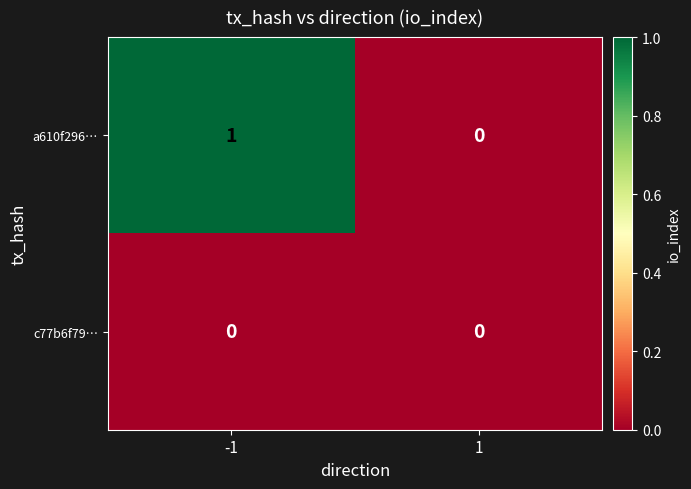

Is it true that c77b6f79… equals 0 at -1?

True